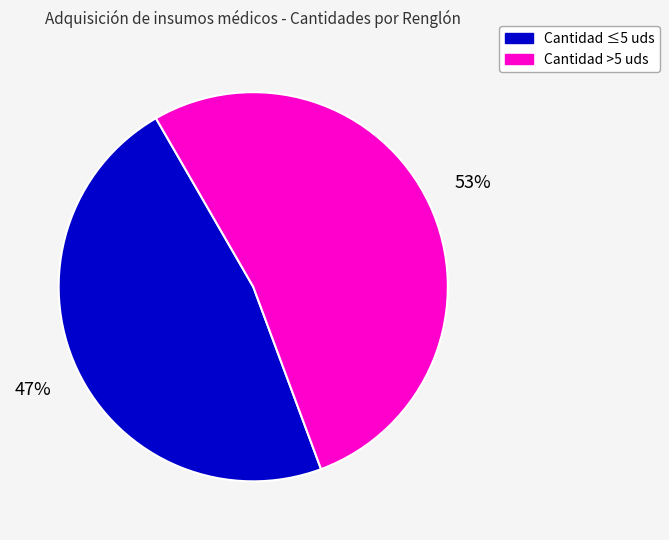

To the nearest percent, what is the average slice percentage?

50%